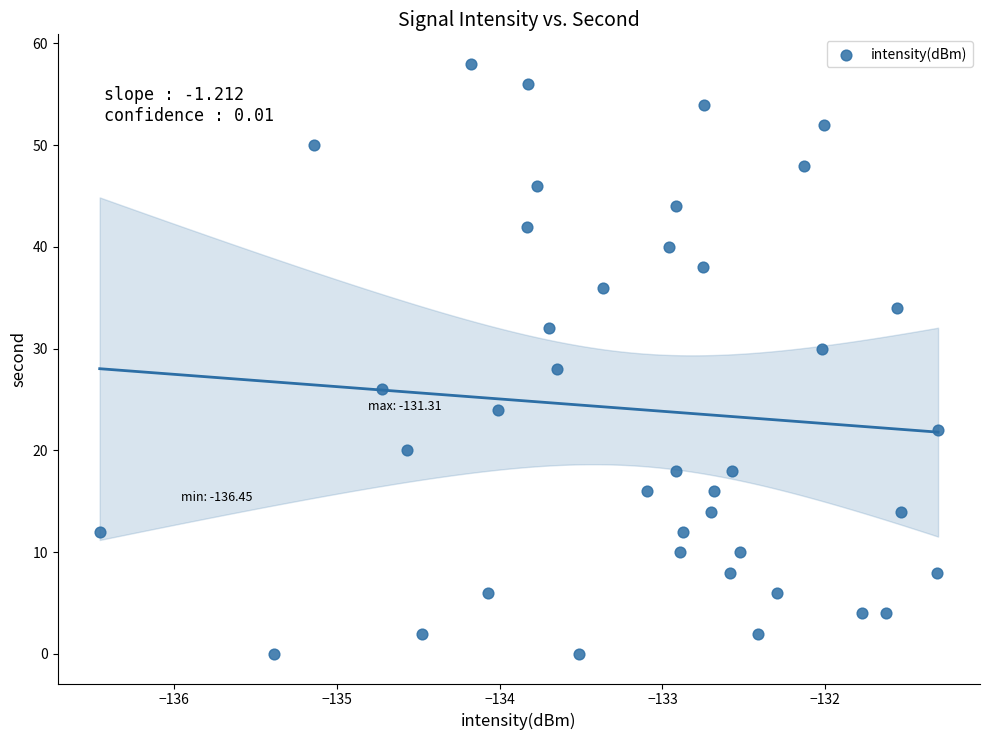

What is the range of Y values (max minus min)?

58